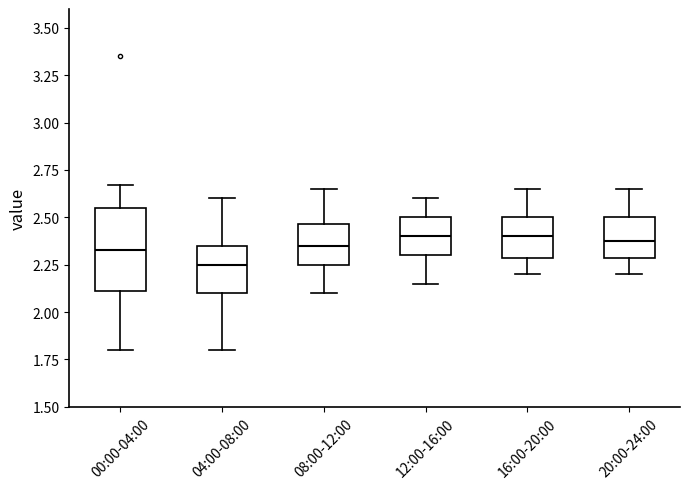

Which box's median line is the lowest?

04:00-08:00